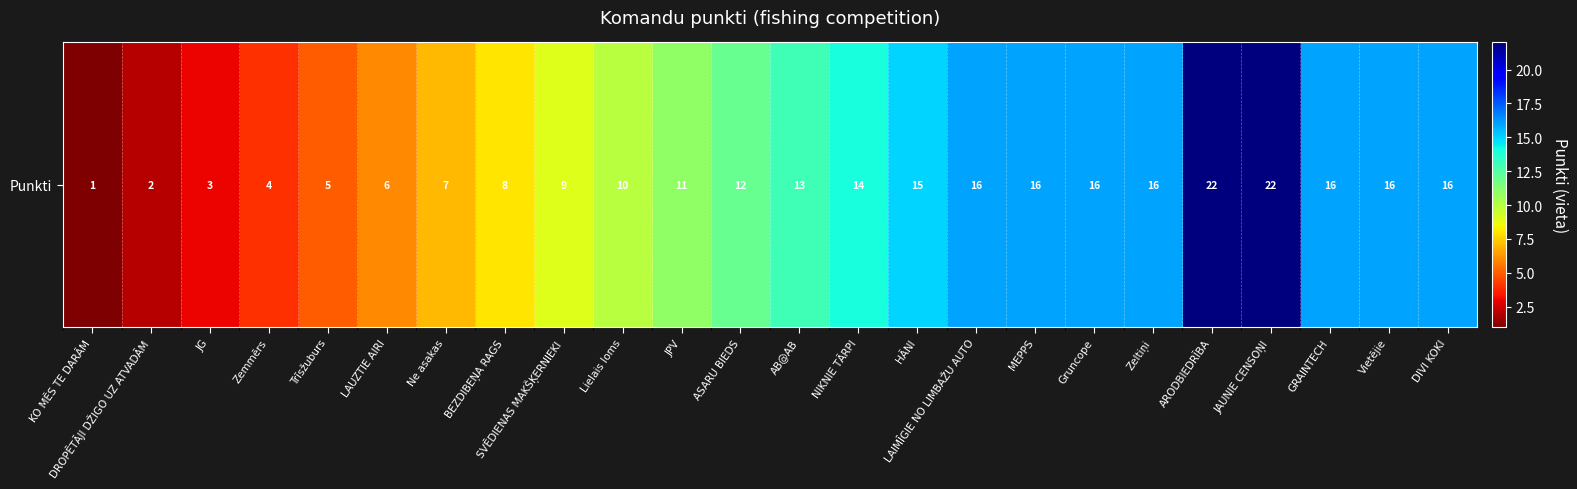

What is the average value?

12